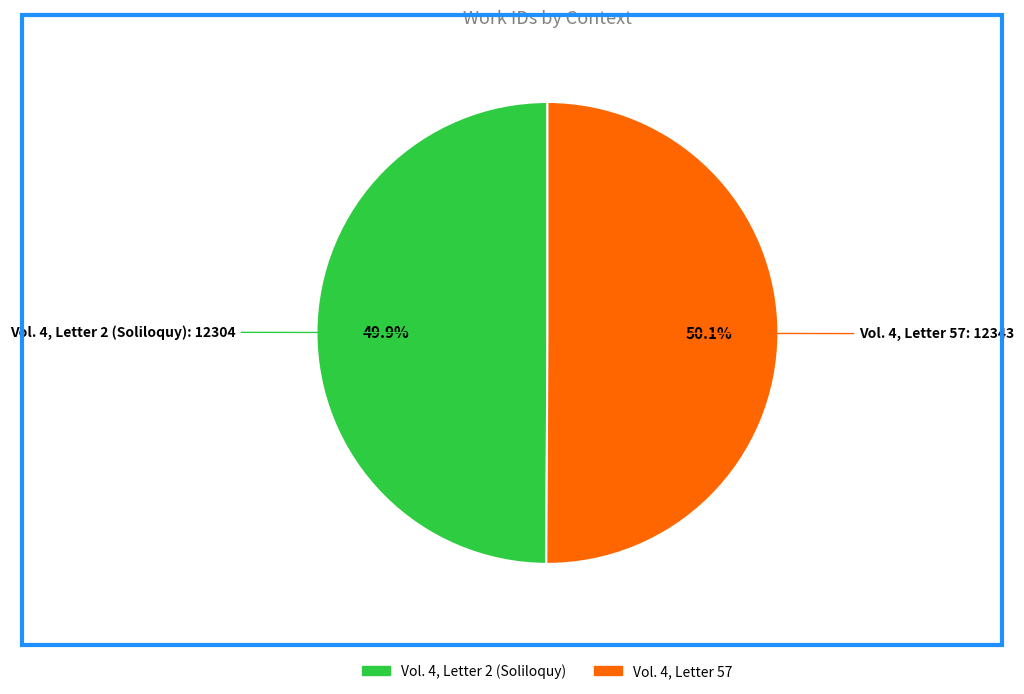

To the nearest percent, what portion does Vol. 4, Letter 57 represent?

50%